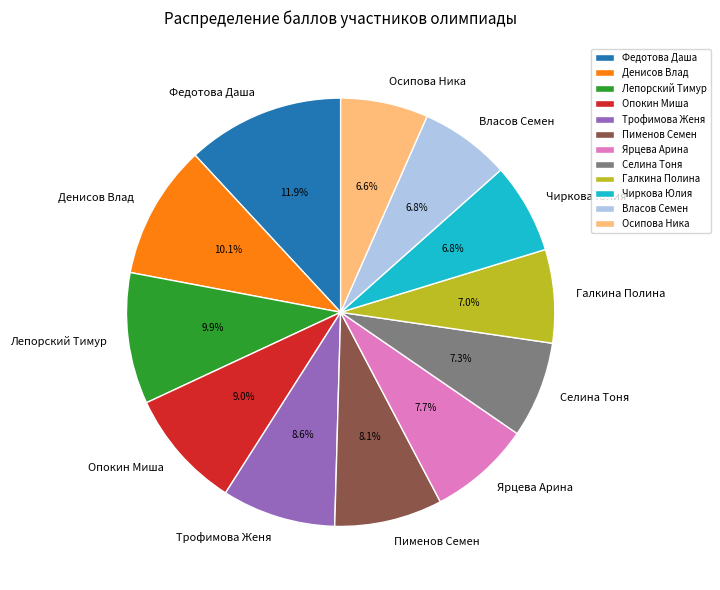

What is the total percentage of Осипова Ника and Трофимова Женя?

15.2%